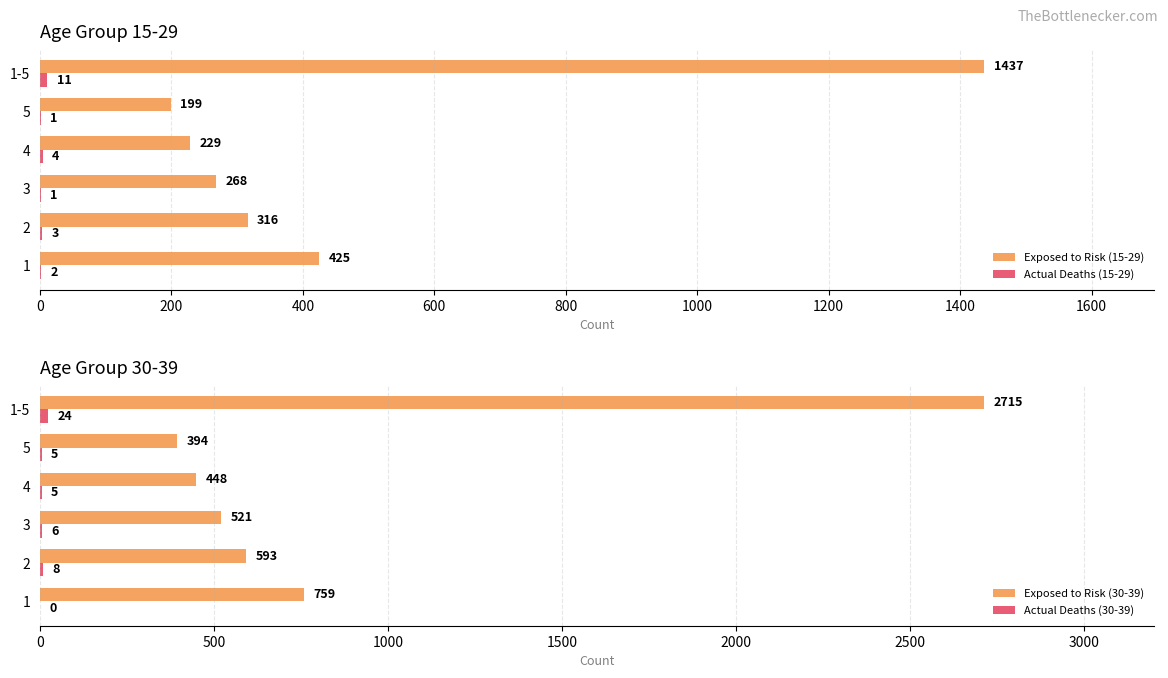

Does the chart contain stacked bars?

No